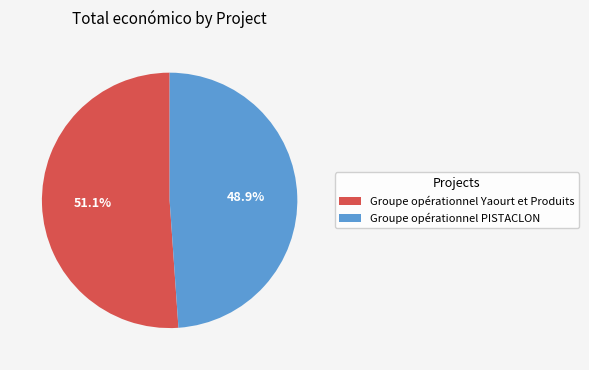

Approximately how many times larger is the value at Groupe opérationnel Yaourt et Produits compared to Groupe opérationnel PISTACLON?

1.0